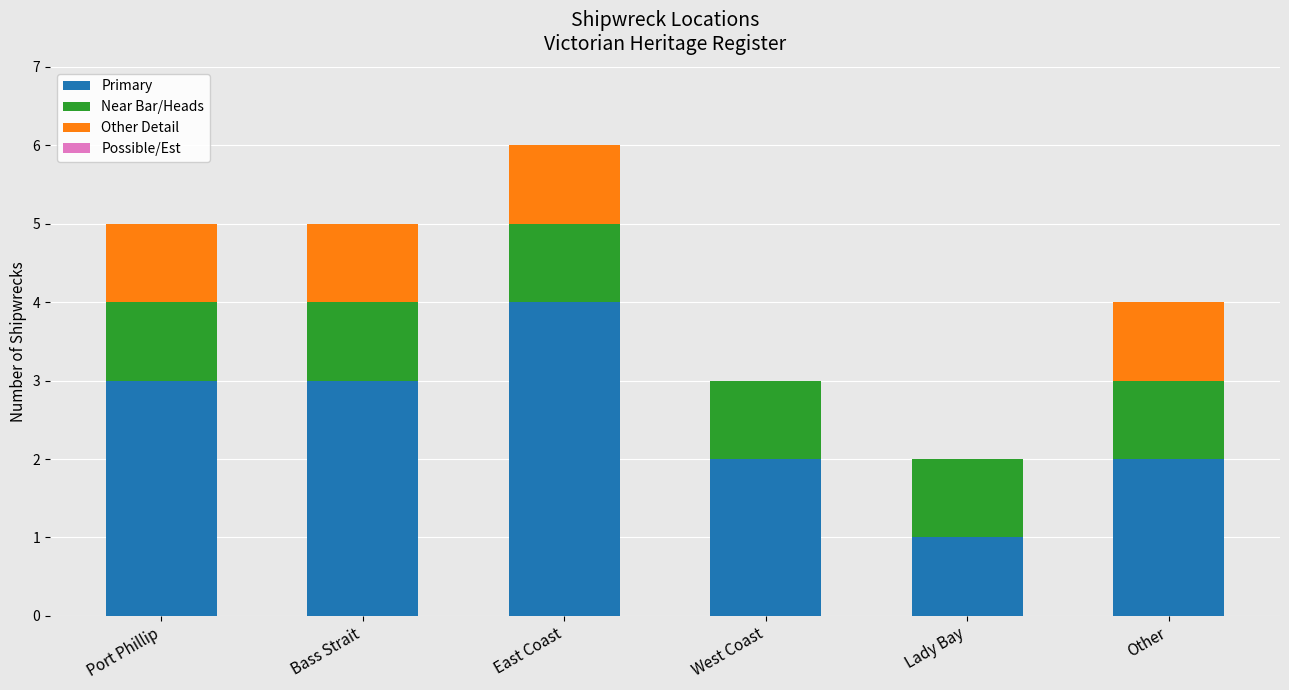

Reading right to left, list the values for the Primary series.

Other=2	Lady Bay=1	West Coast=2	East Coast=4	Bass Strait=3	Port Phillip=3